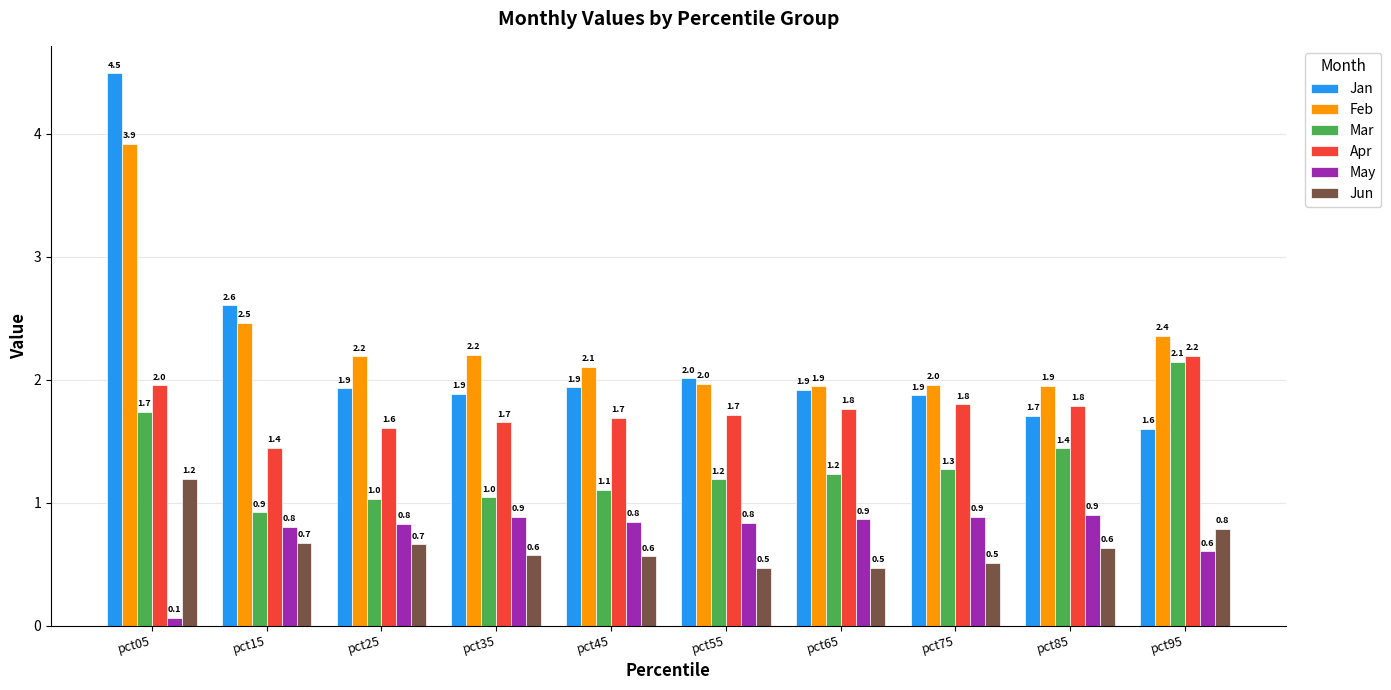

What is the value of the Jan bar at the 8th from the left?

1.9